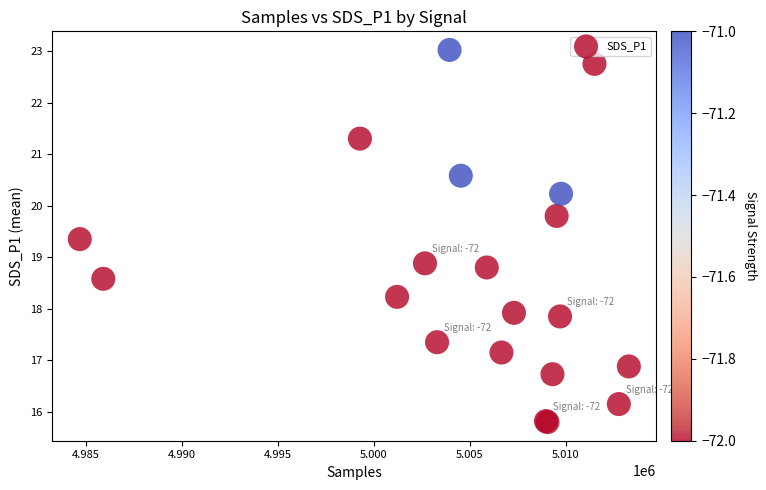

What Y value in the scatter plot is closest to 19?

18.9